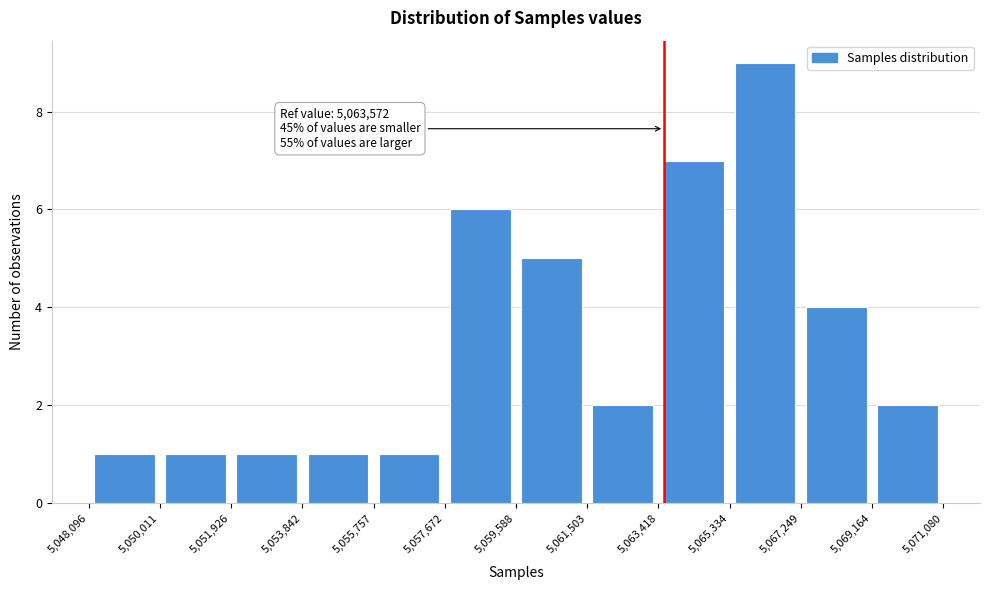

Over which range of the x-axis is the bar tallest?

5,065,334 to 5,067,249